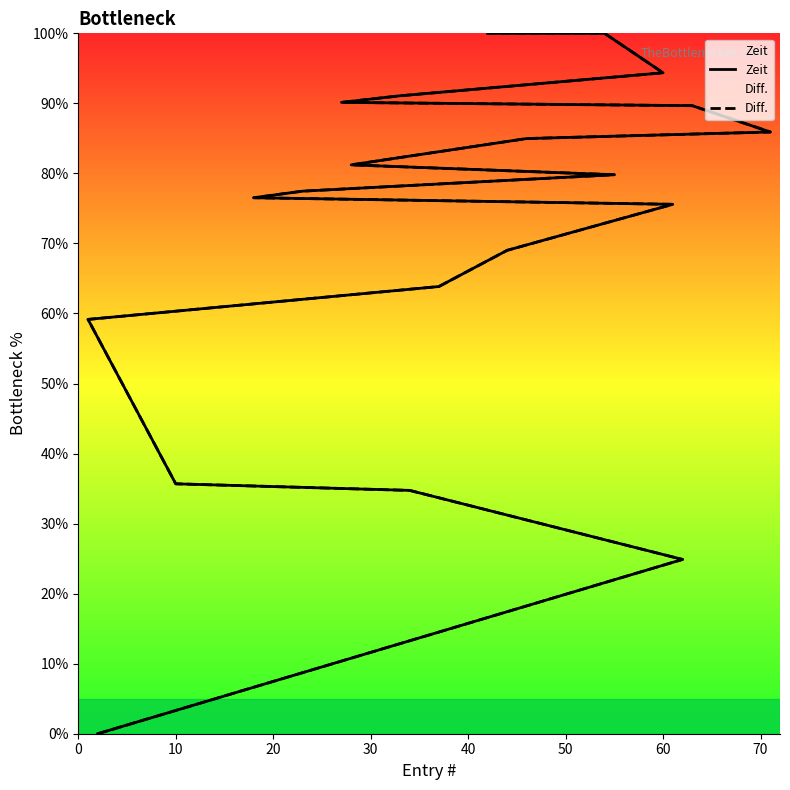

True or false: Zeit has more than 0 interior local peaks.

False